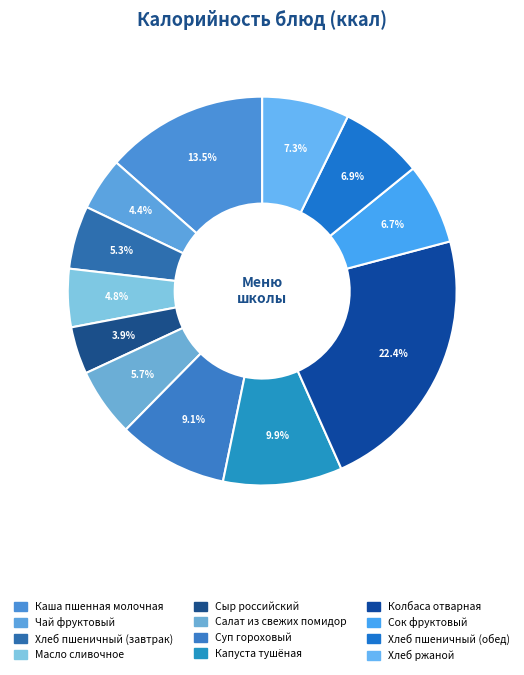

What is the smallest slice in the pie chart?

Сыр российский